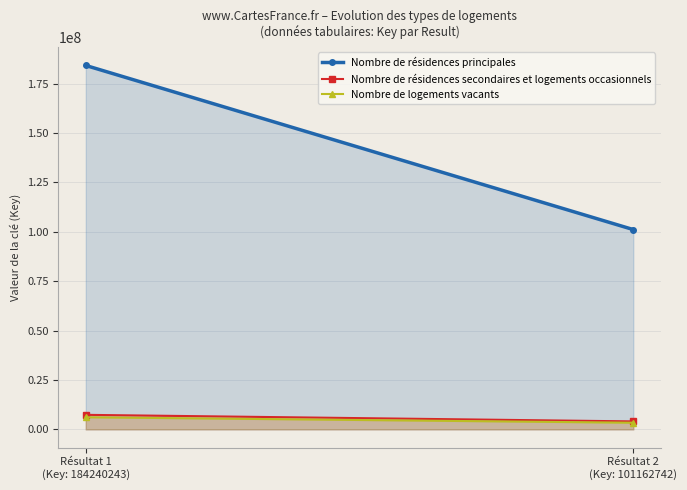

What is the sum of the Nombre de résidences secondaires et logements occasionnels values at Résultat 1
(Key: 184240243) and Résultat 2
(Key: 101162742)?

11416118